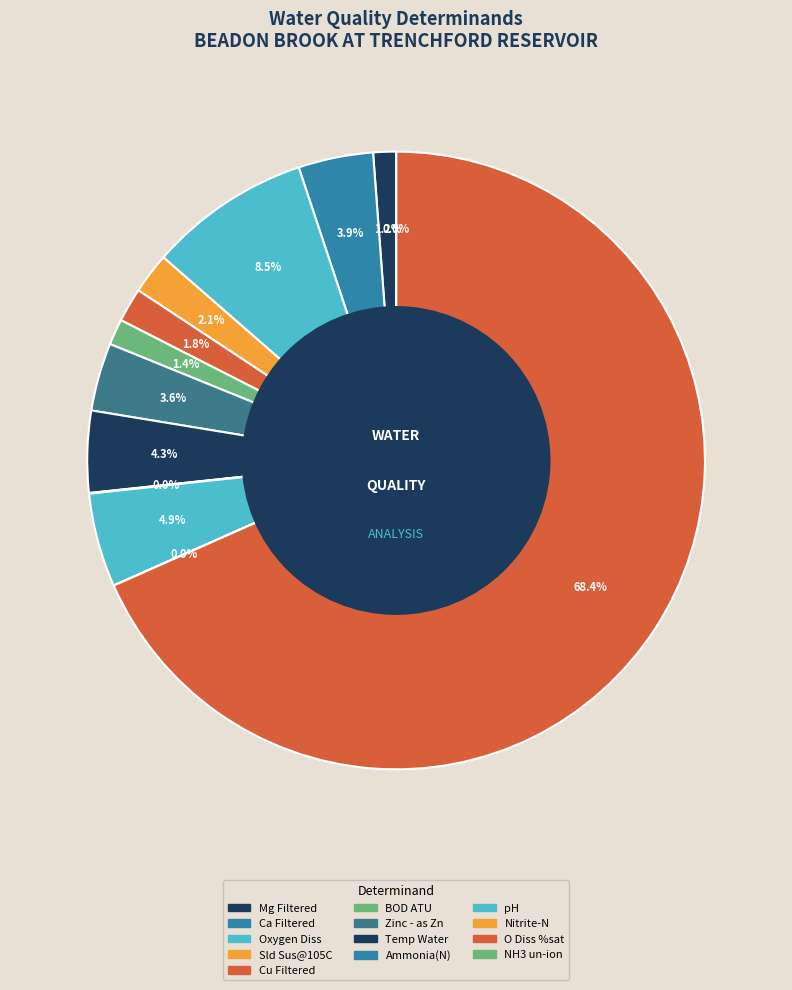

Which category has the smallest portion of the pie?

NH3 un-ion